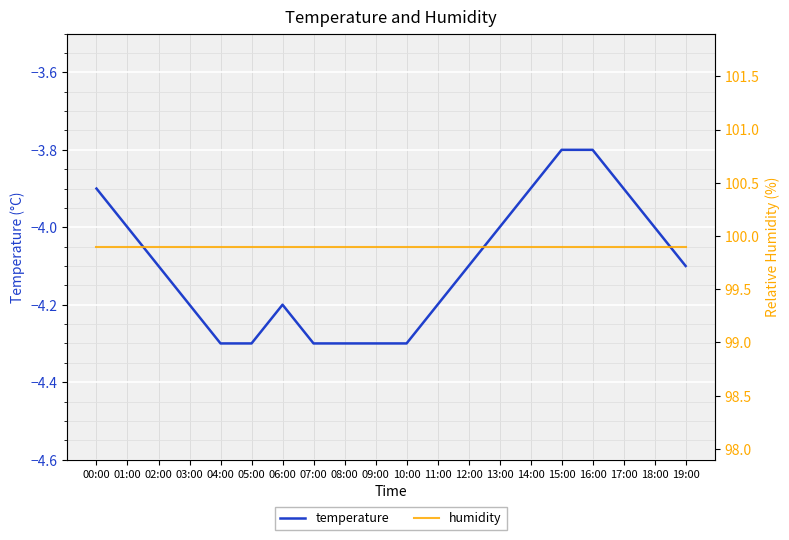

True or false: humidity and temperature cross at least once.

False